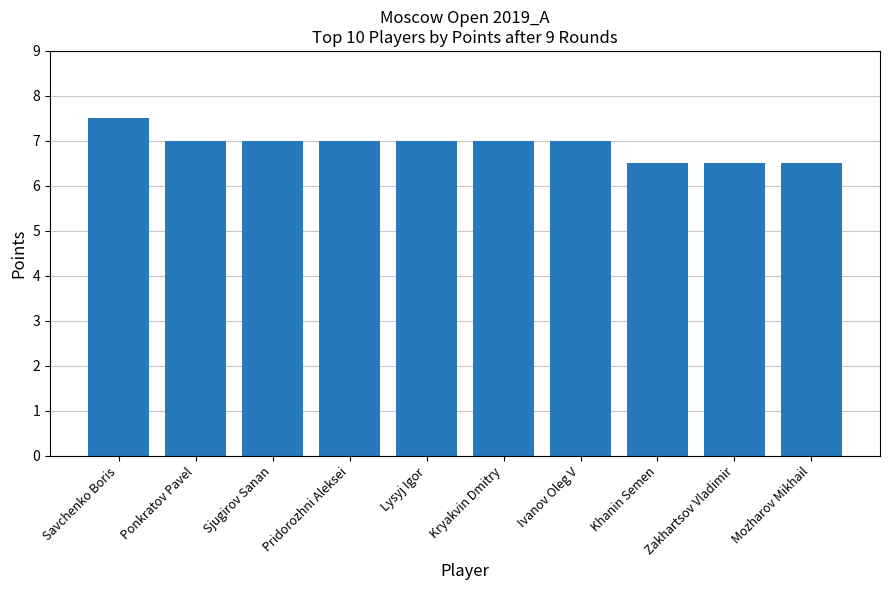

How many bars are there in total?

10